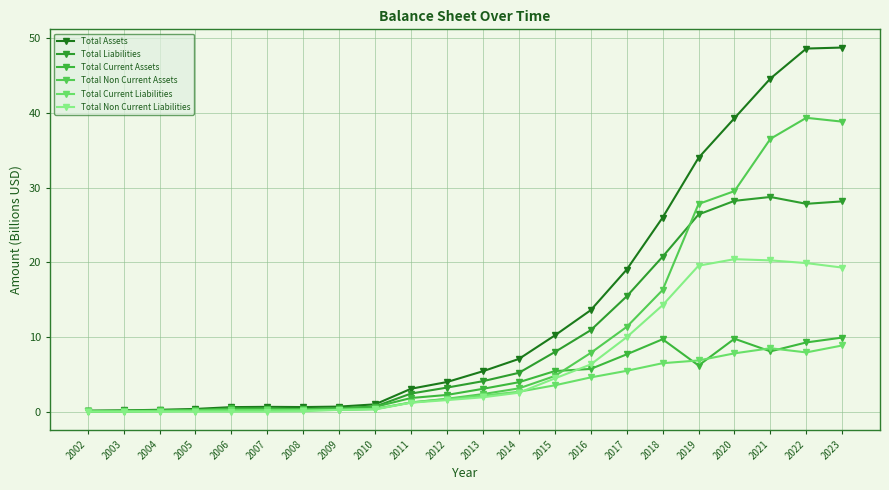

What is the approximate value of Total Non Current Liabilities at 2011?

1.2